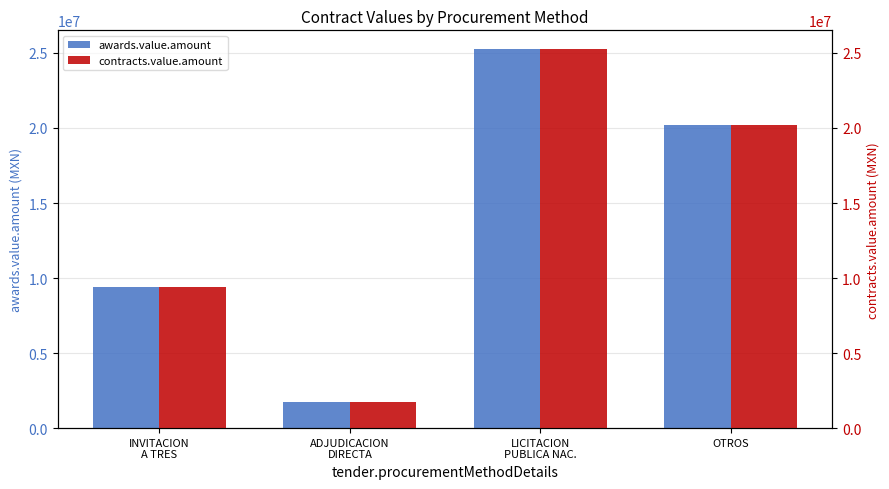

Reading left to right, what are all the values shown in this chart?

awards.value.amount: INVITACION
A TRES=9427817.2	ADJUDICACION
DIRECTA=1719531.0	LICITACION
PUBLICA NAC.=25242888.0	OTROS=20180727.9
contracts.value.amount: INVITACION
A TRES=9427817.2	ADJUDICACION
DIRECTA=1719531.0	LICITACION
PUBLICA NAC.=25242888.0	OTROS=20180727.9